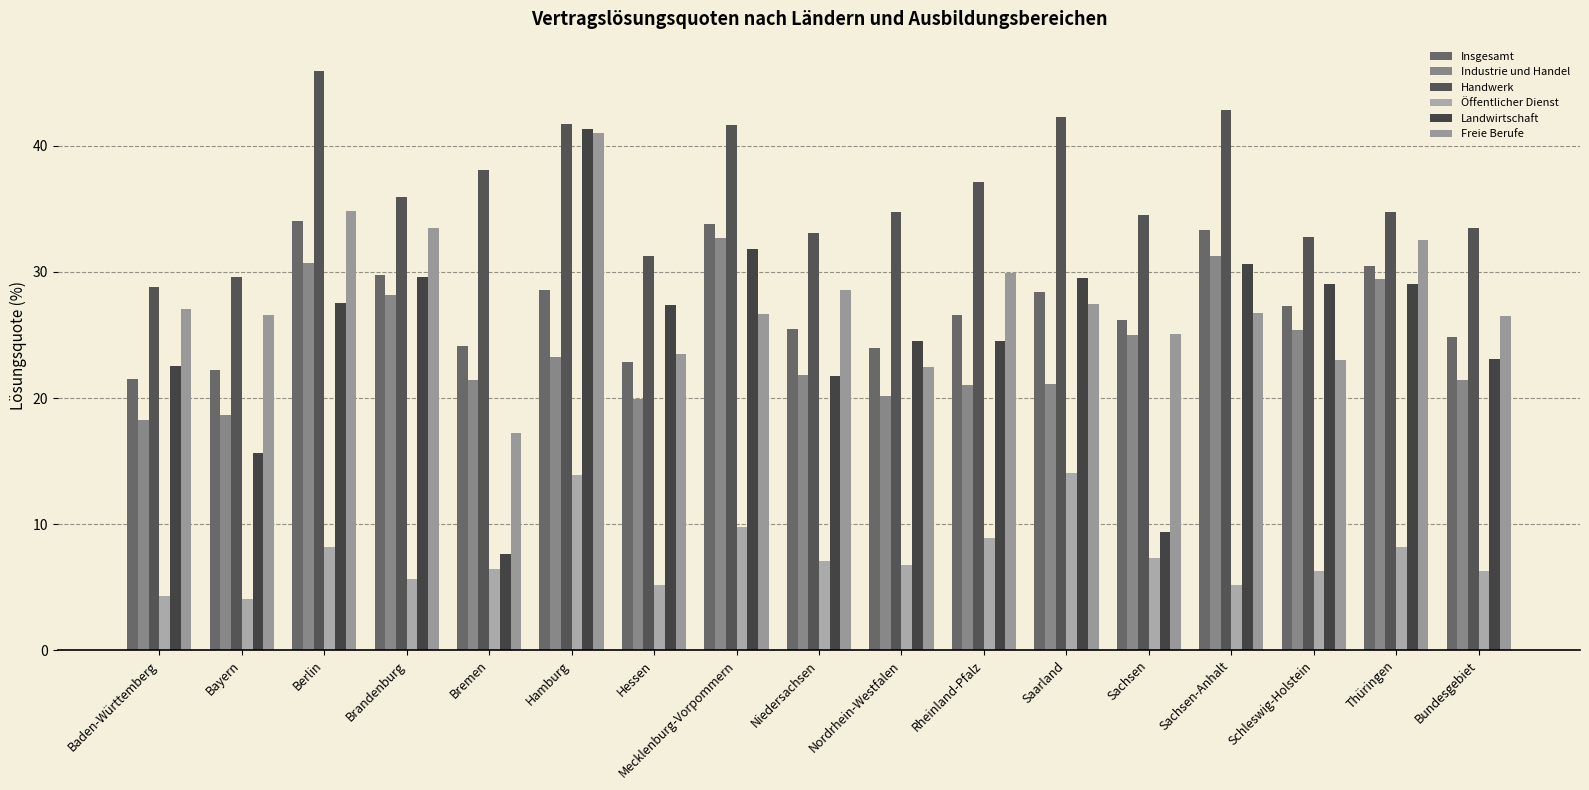

At how many categories does at least one series exceed 25?

17